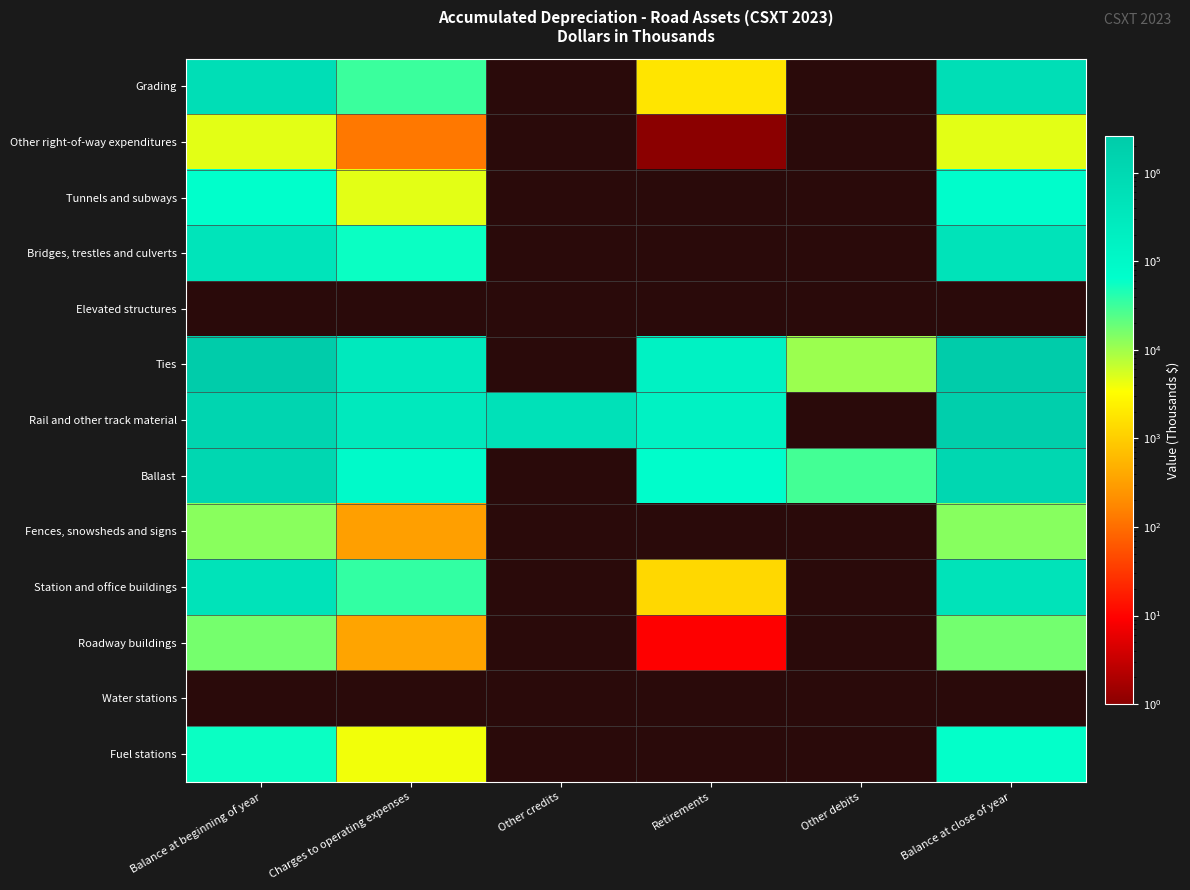

How many series are shown in this chart?

13